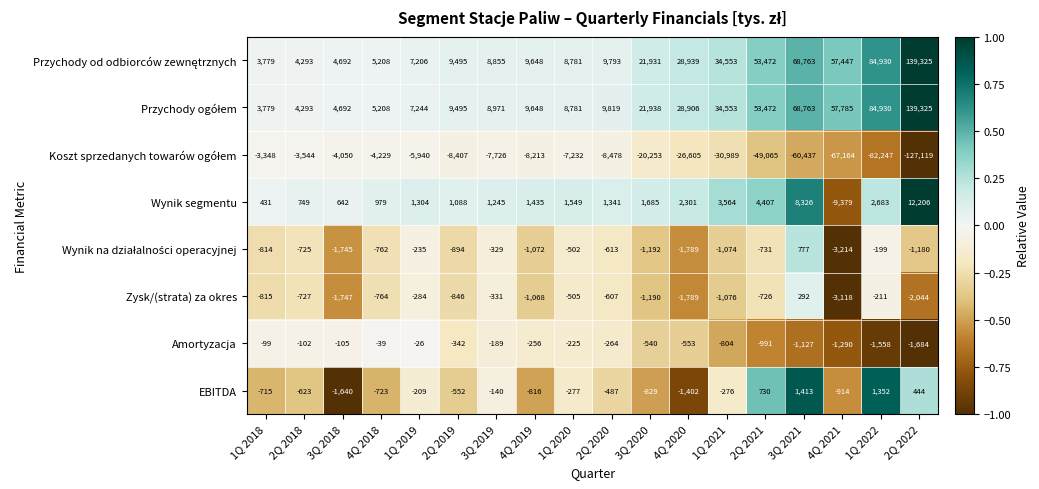

What is the total value across all series at 3Q 2019?

10356